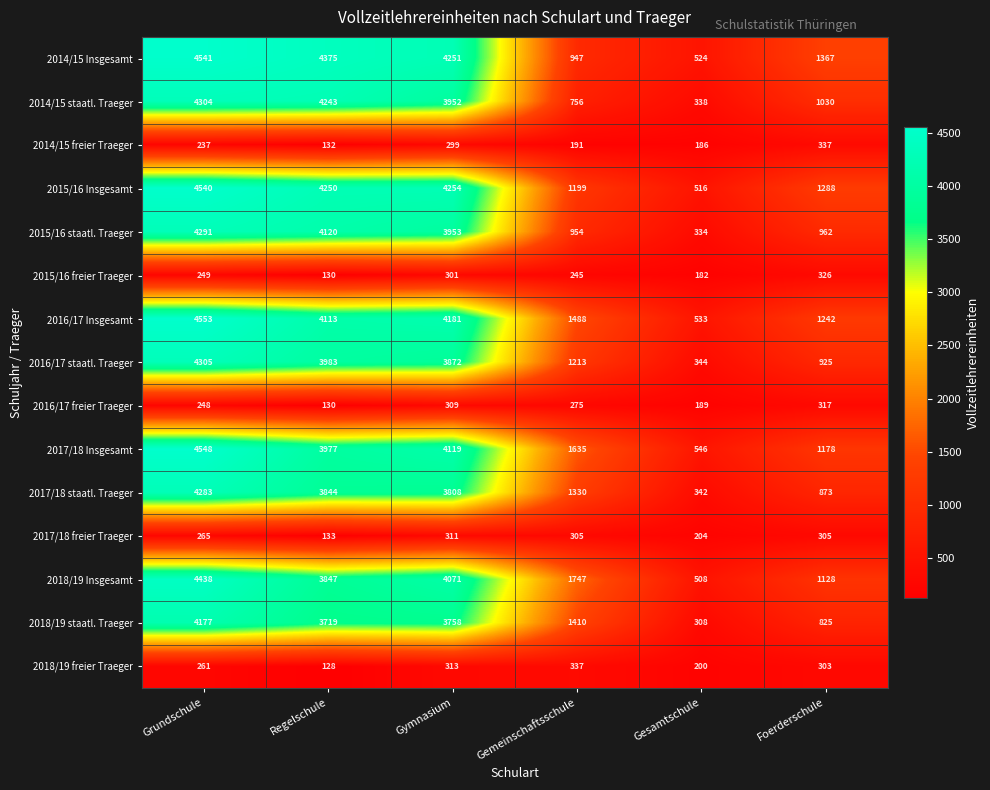

What value does the 2016/17 staatl. Traeger series have at Gesamtschule?

344